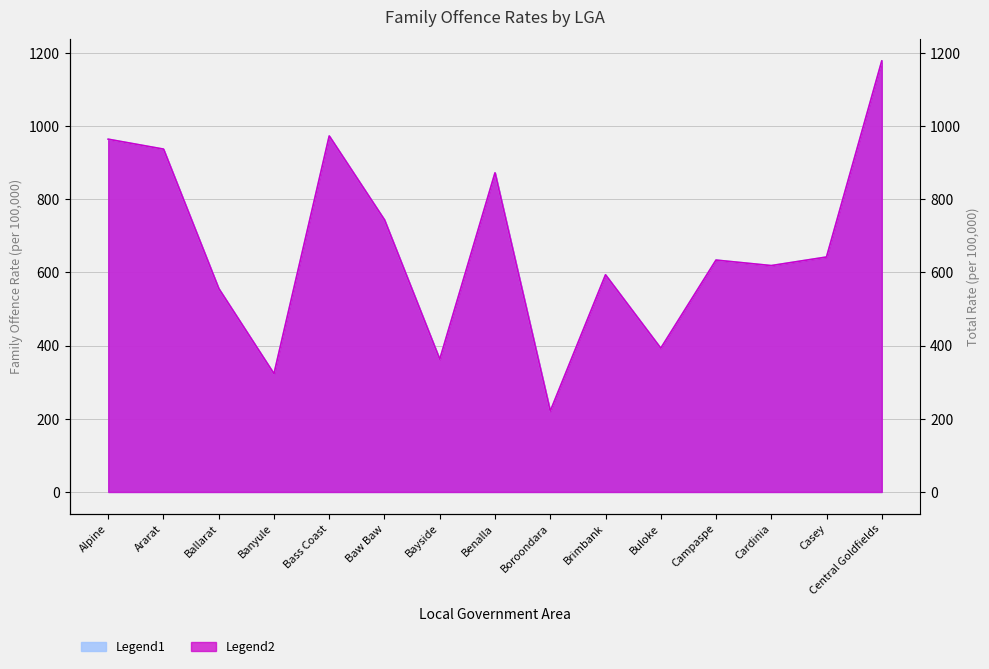

At which category does Family Offence Rate reach its first local valley?

Banyule